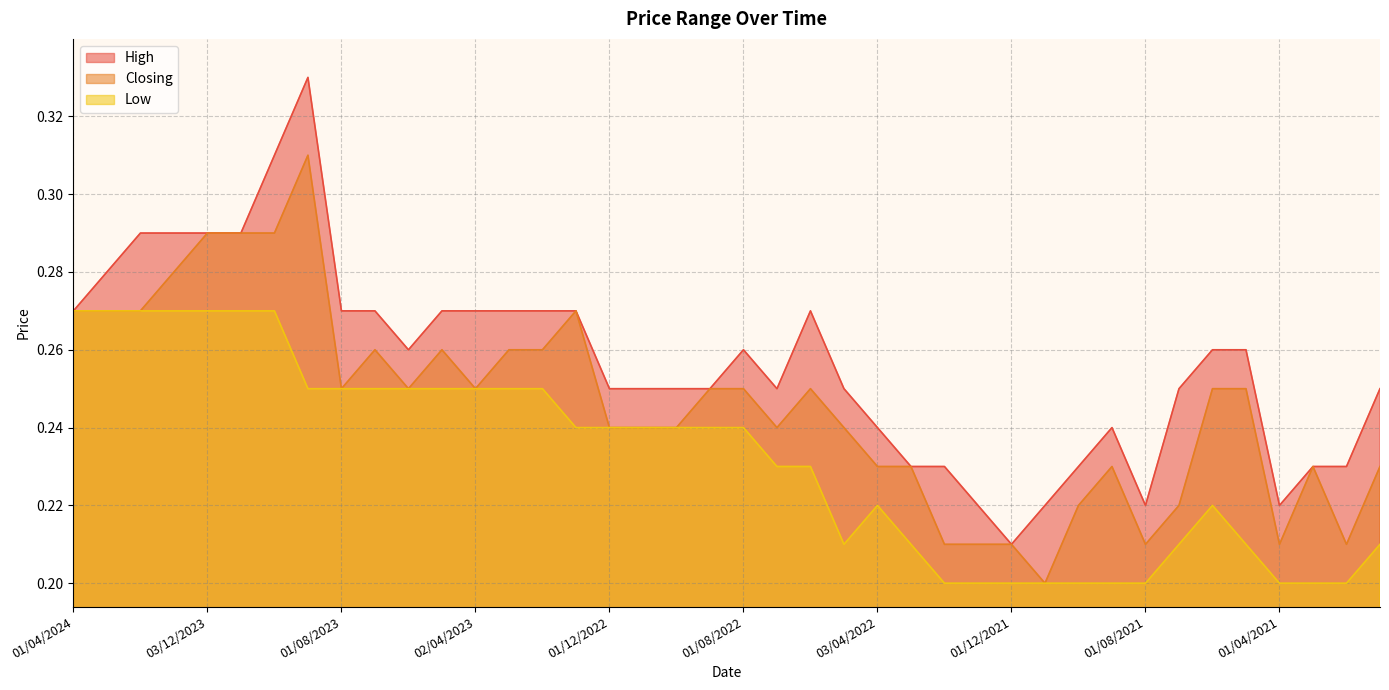

What is the label of the 38th point from the right?

01/02/2024